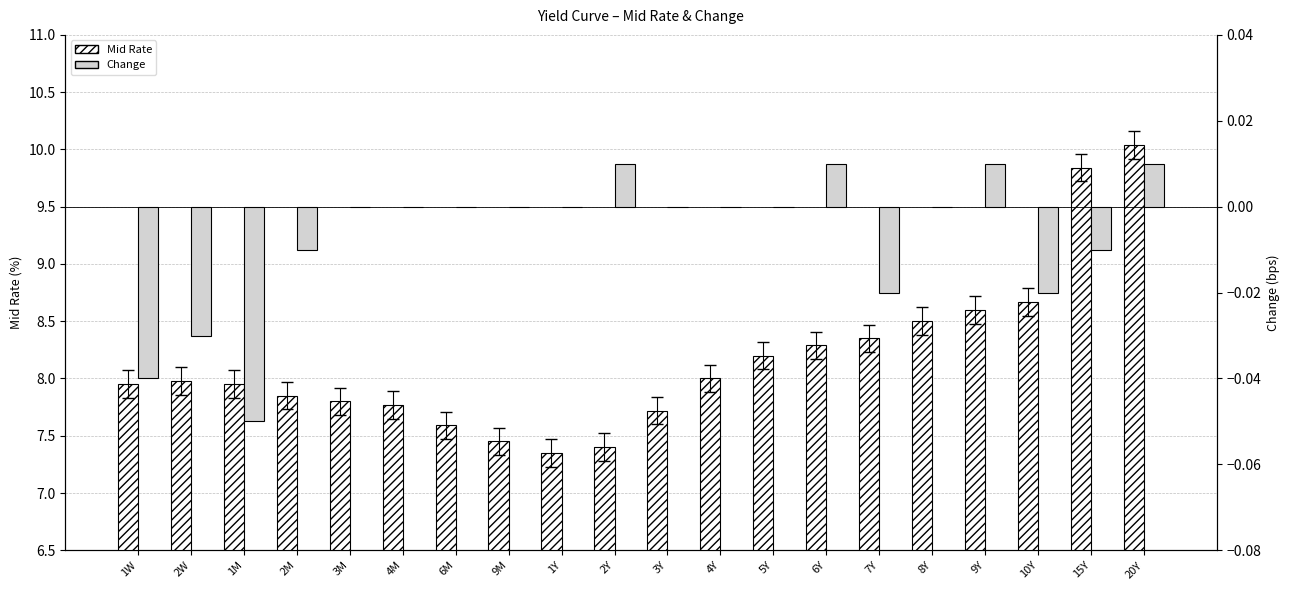

Where is Change nearest to the value 0?

3M